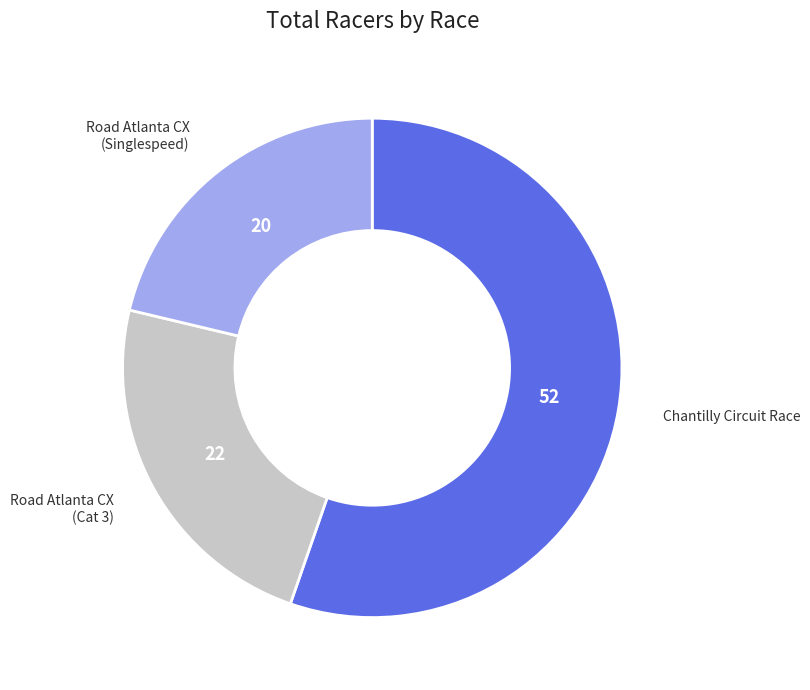

How many slices are in this pie chart?

3